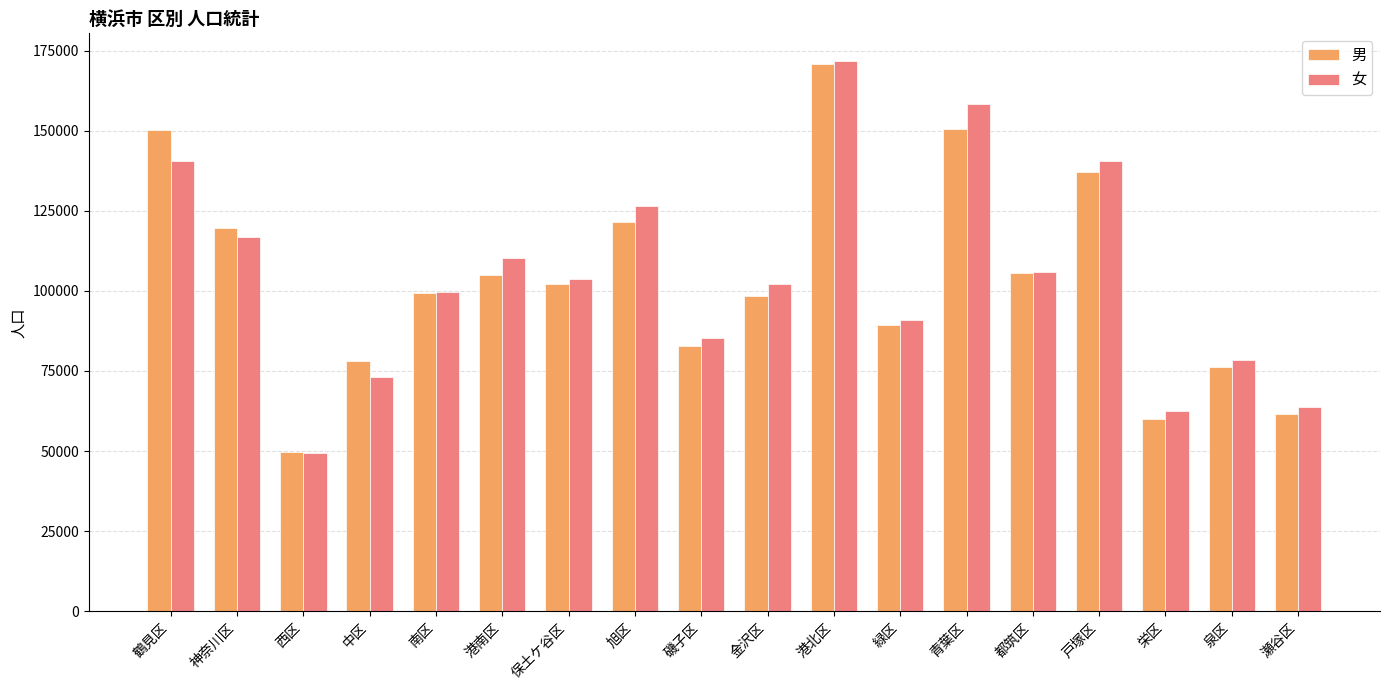

Where is 女 nearest to the value 110574?

港南区